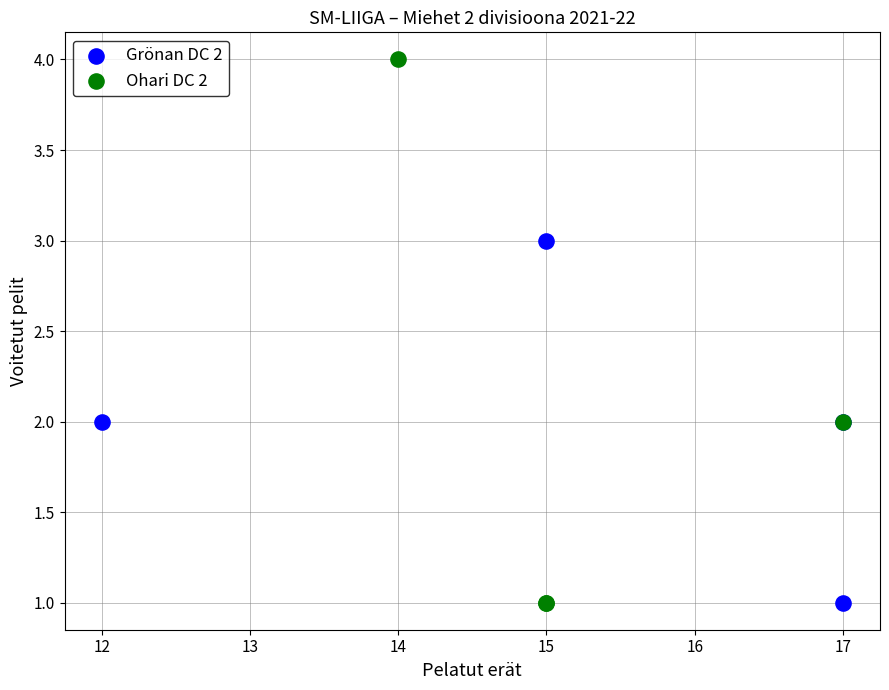

Which series contains the highest Y value?

Ohari DC 2